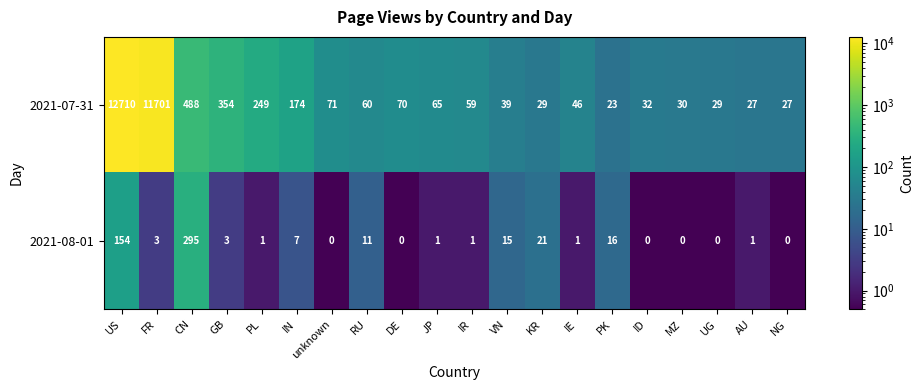

How many data points in 2021-08-01 are less than 1?

6